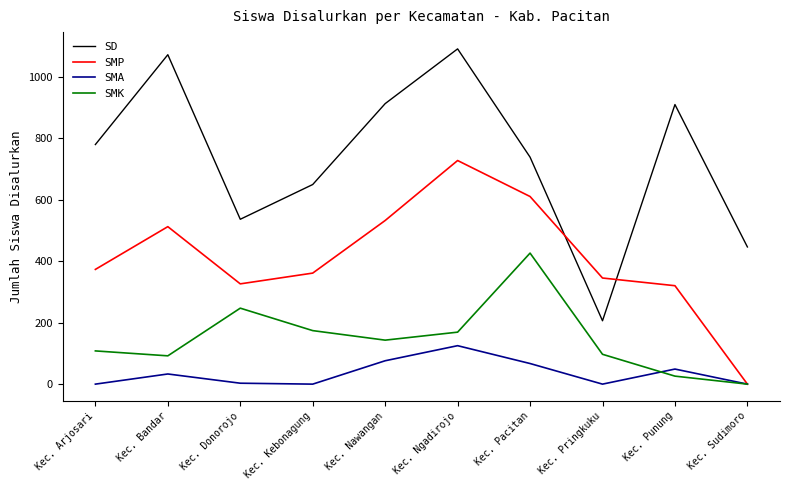

Which series has the largest range (max minus min)?

SD